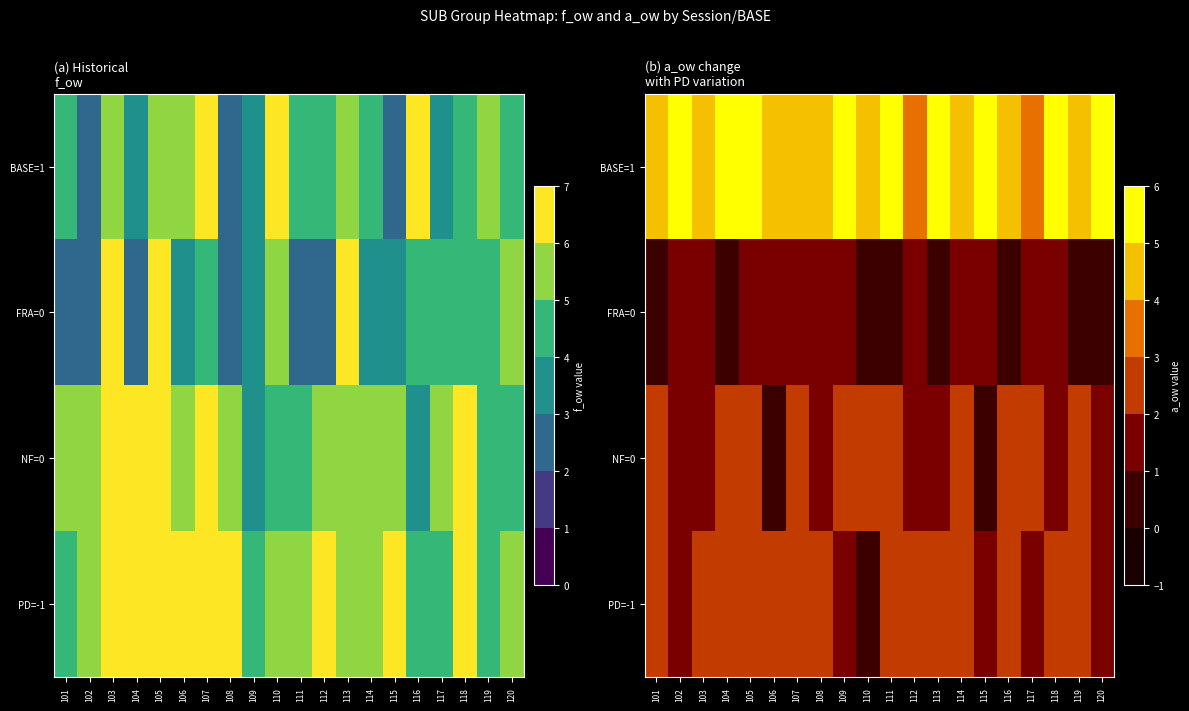

At which label does NF=0 reach its peak?

101